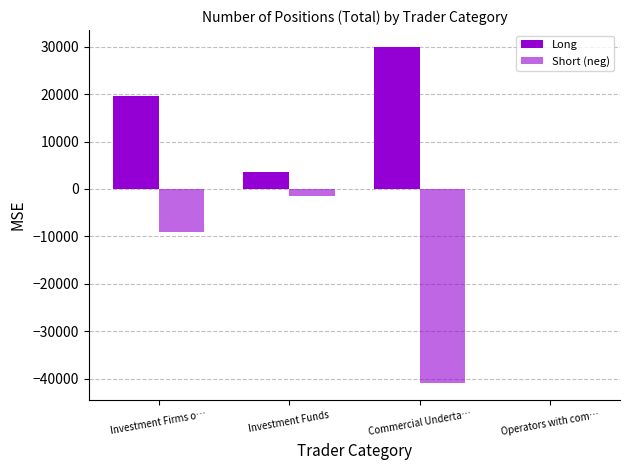

Between Investment Firms o… and Commercial Underta…, which is larger?

Commercial Underta…